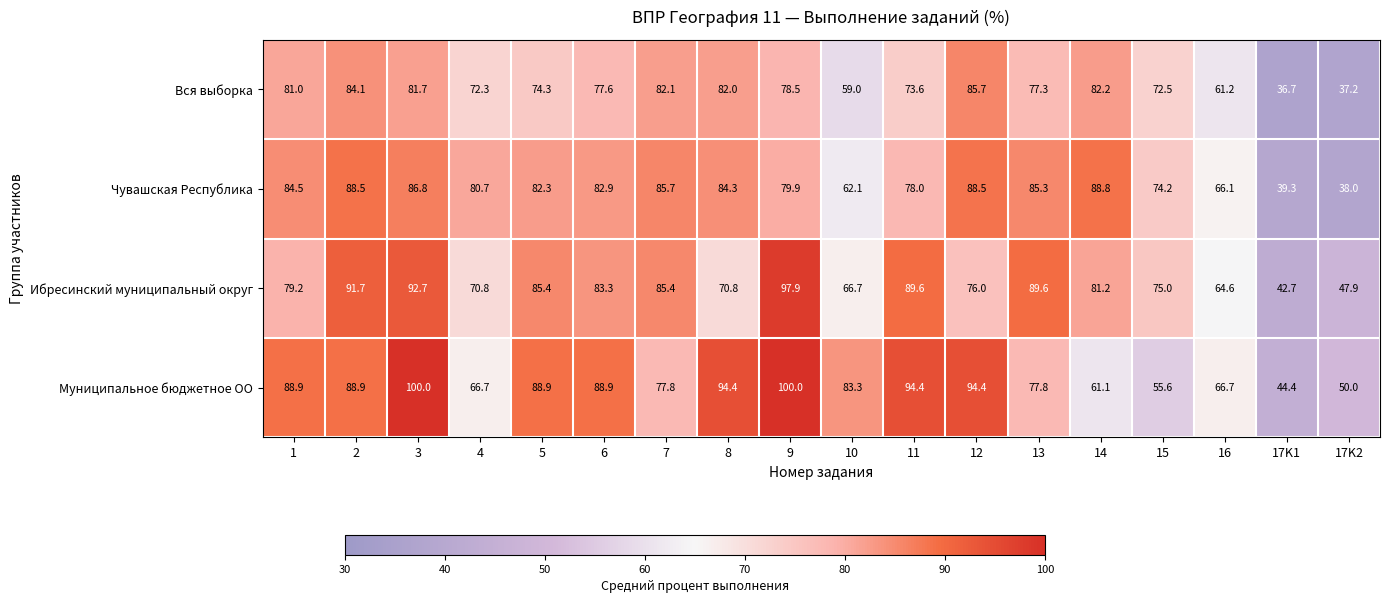

What is the difference between the highest and lowest values at 17K2?

12.8